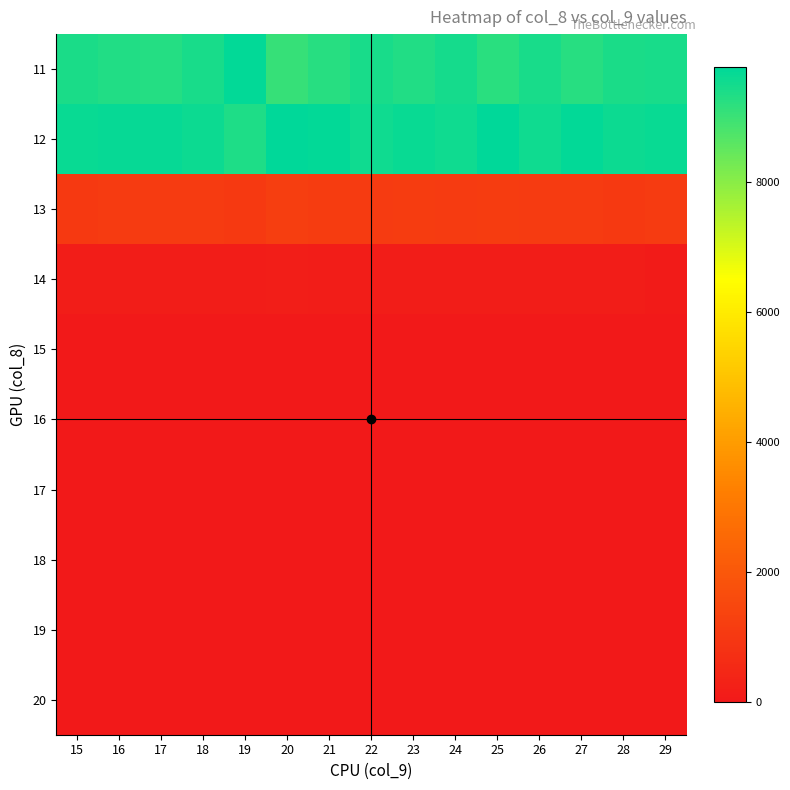

At which category is the sum across all series the highest?

19